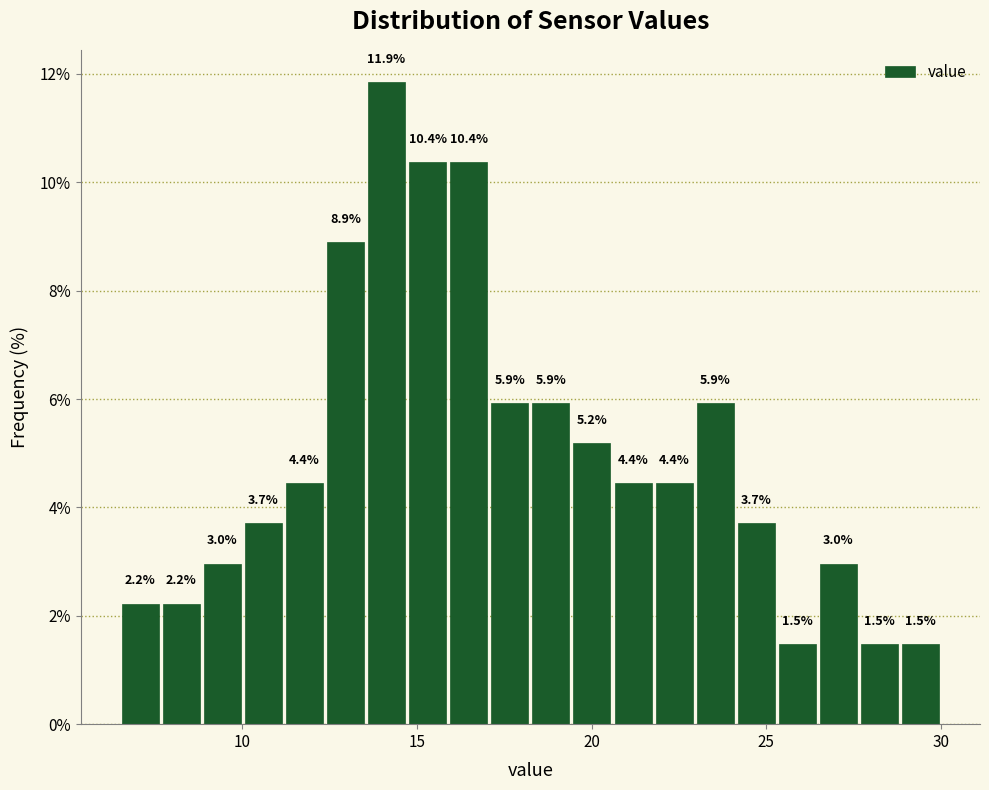

Around what value on the x-axis is the tallest bar? Give the approximate position of its centre, as read against the axis.

14.0